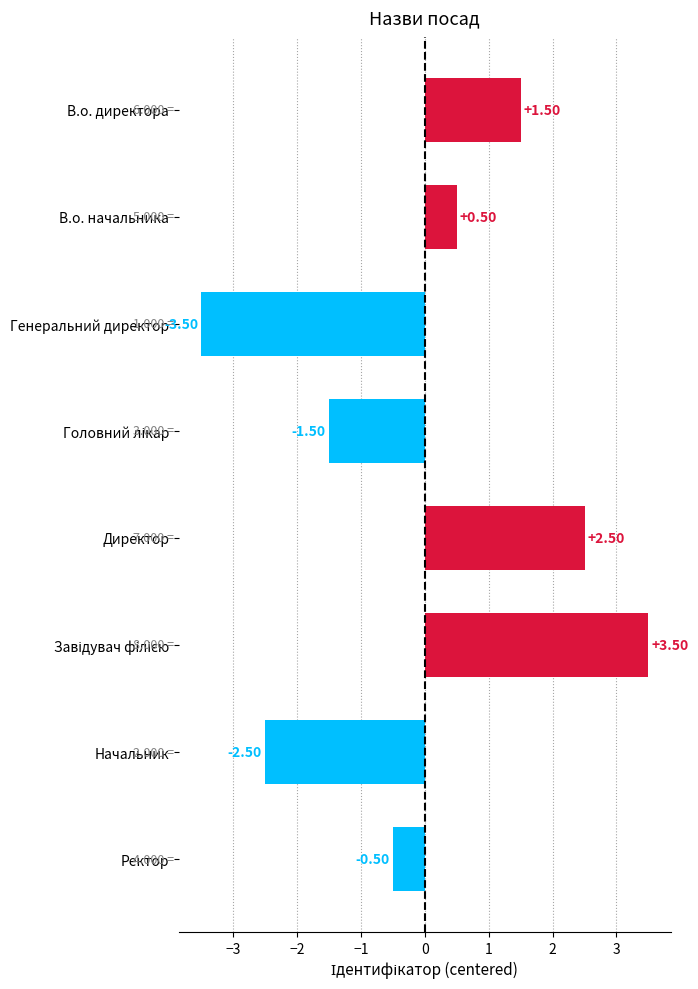

What is the label of the 7th bar from the bottom?

В.о. начальника